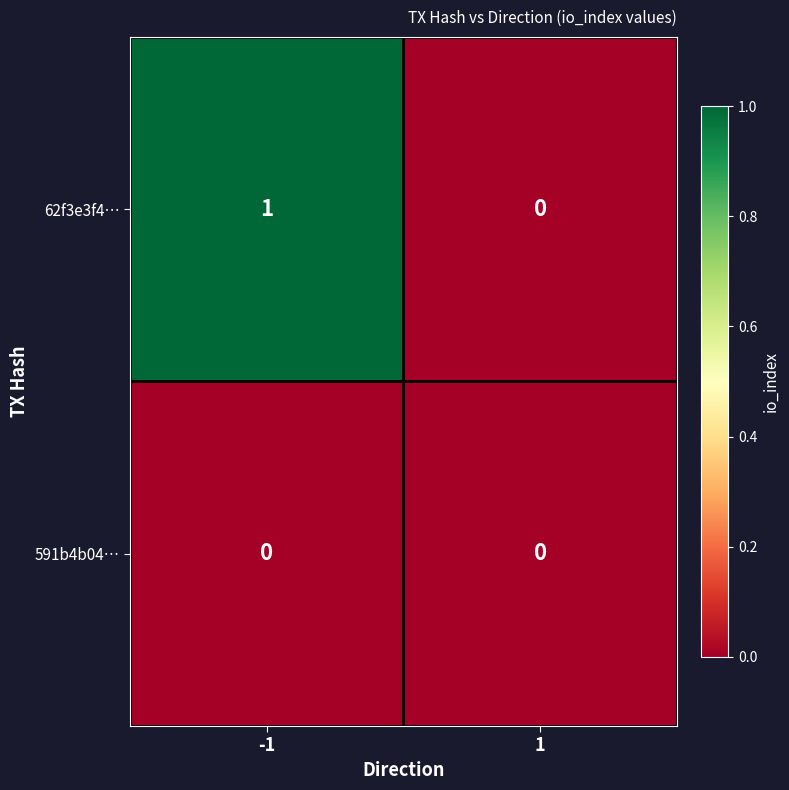

Rank the series by their average value, from lowest to highest.

591b4b04…, 62f3e3f4…